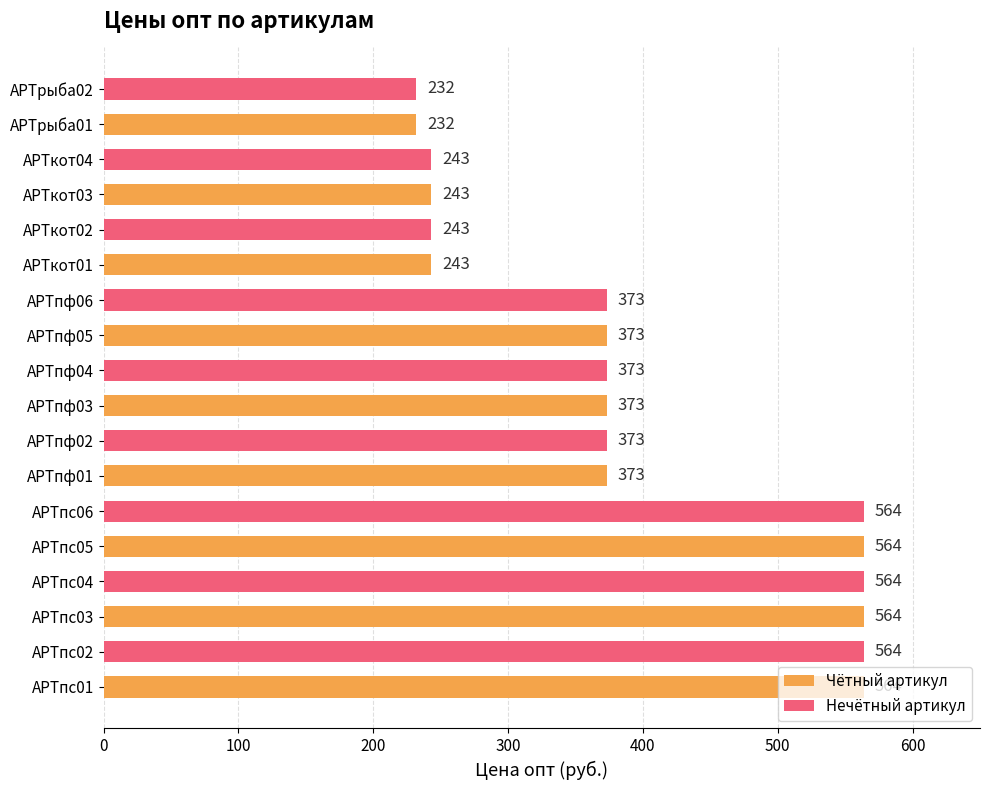

What is the ratio of the value at АРТпф05 to the value at АРТрыба01?

1.6